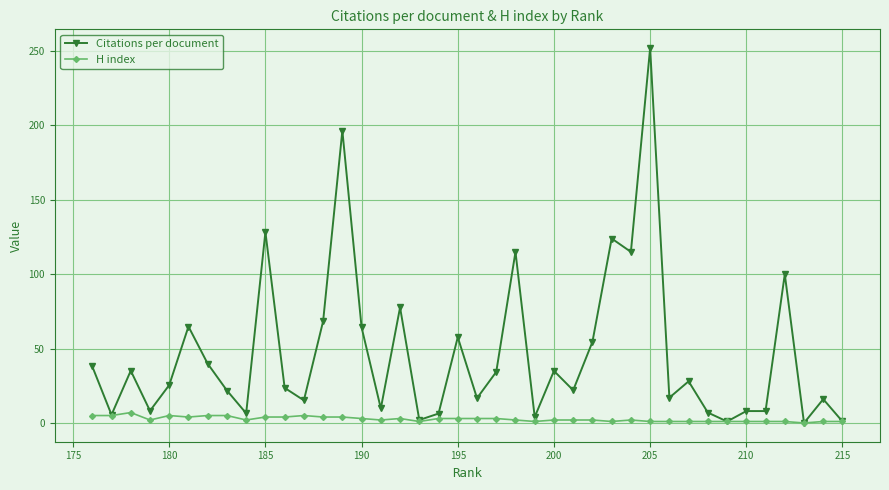

Which category has the highest value in the Citations per document series?

205